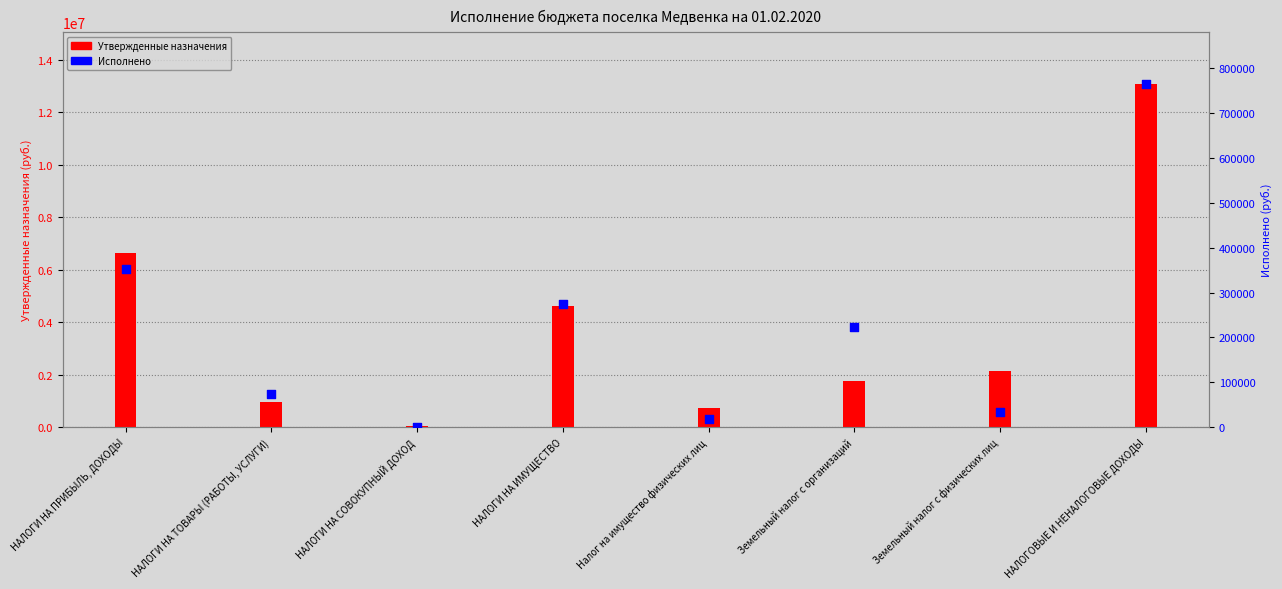

At how many categories does at least one series exceed 10022886?

1